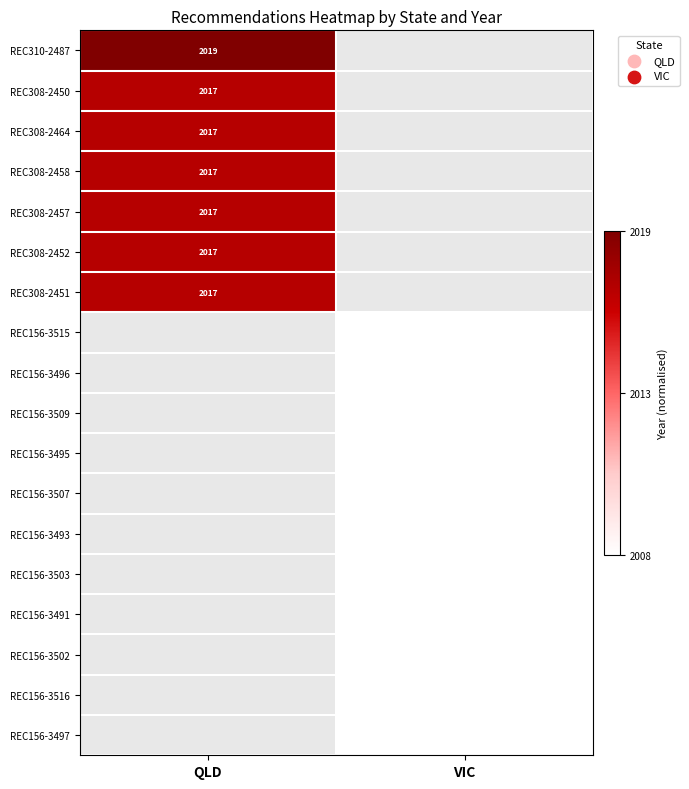

The value of REC156-3503 at VIC is 3435. True or false?

False